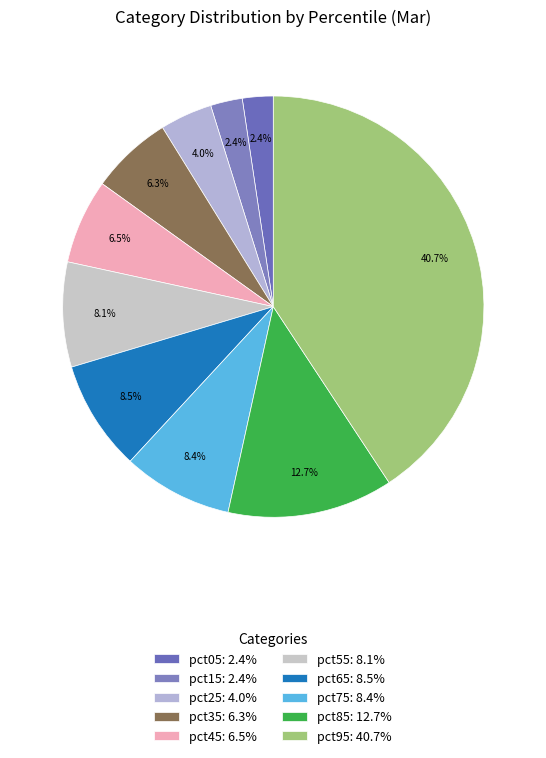

How many slices are in this pie chart?

10